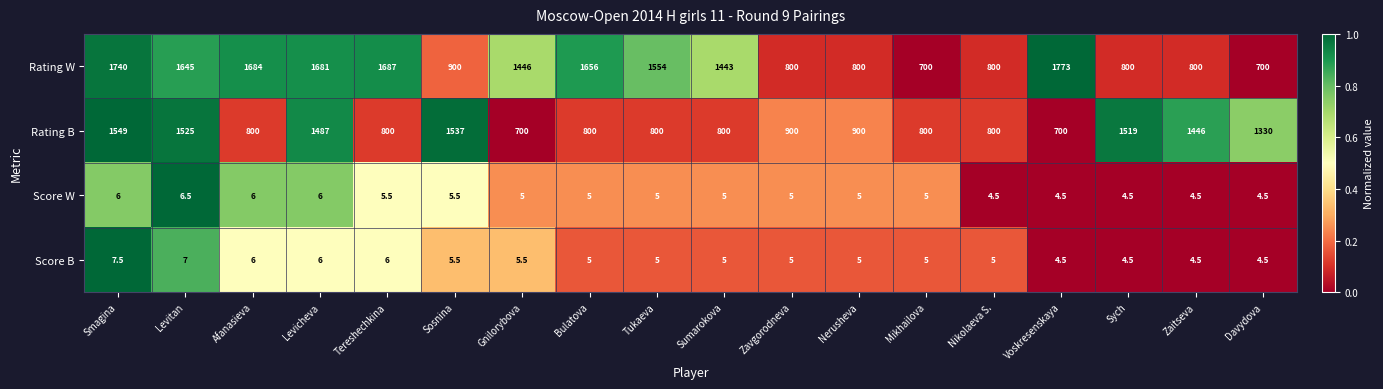

Rank the series by their maximum value, from highest to lowest.

Rating W, Rating B, Score B, Score W